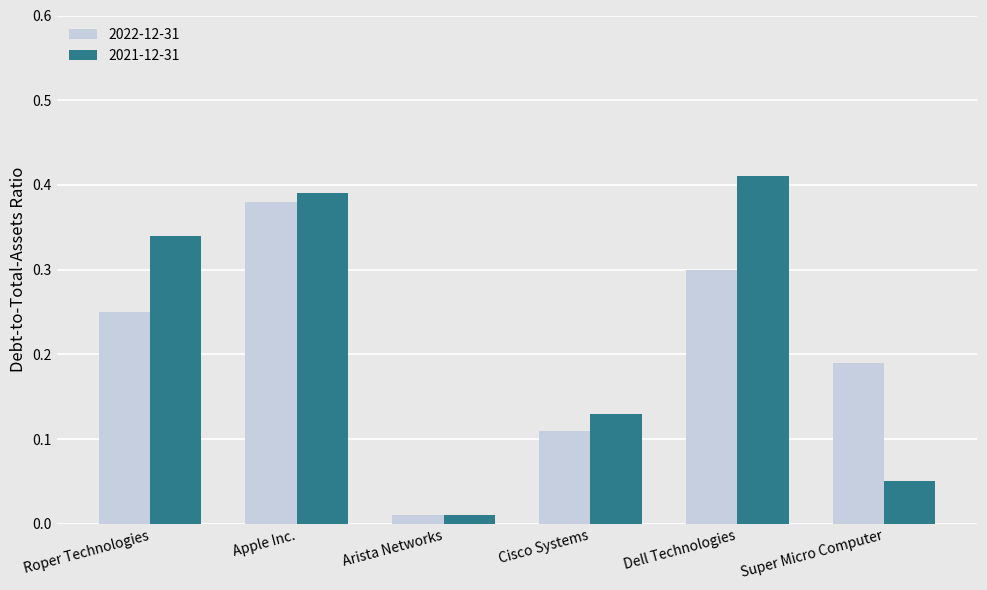

Which category has the highest value in the 2022-12-31 series?

Apple Inc.